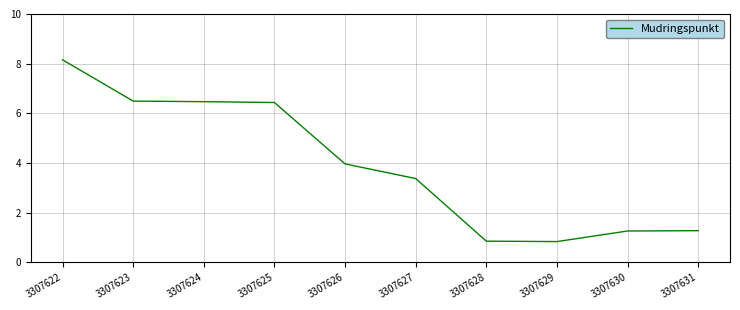

How many series are shown in this chart?

1